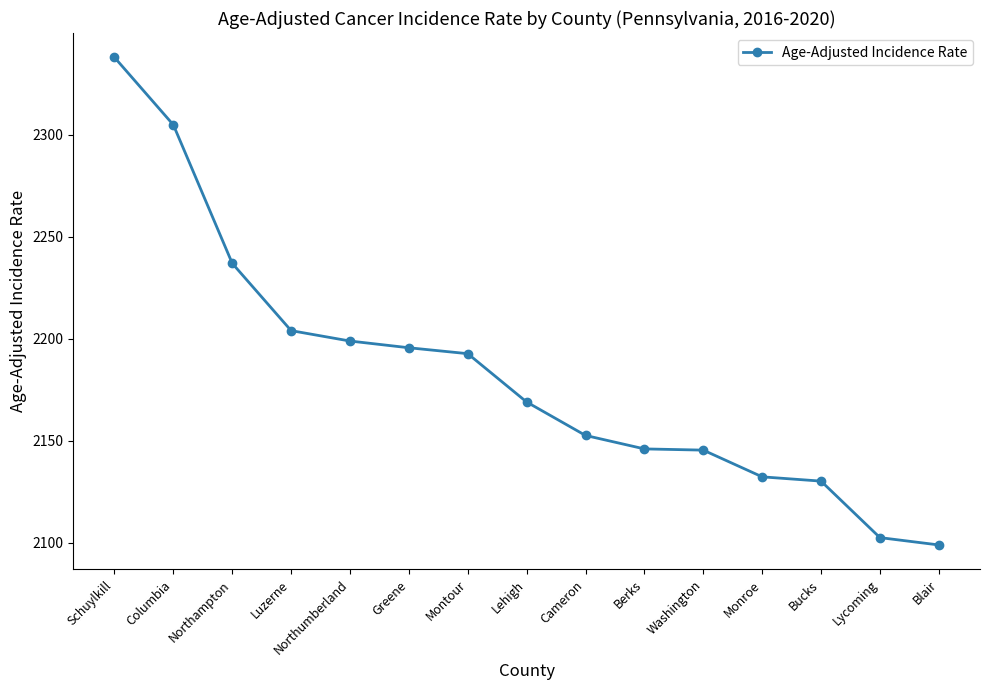

The chart shows a value of 2195.6 at Greene. True or false?

True